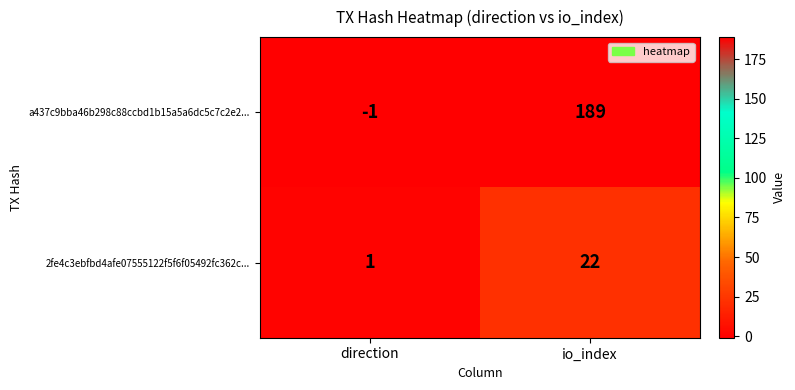

Reading left to right, extract all data points from this chart.

a437c9bba46b298c88ccbd1b15a5a6dc5c7c2e2...: -1	189
2fe4c3ebfbd4afe07555122f5f6f05492fc362c...: 1	22